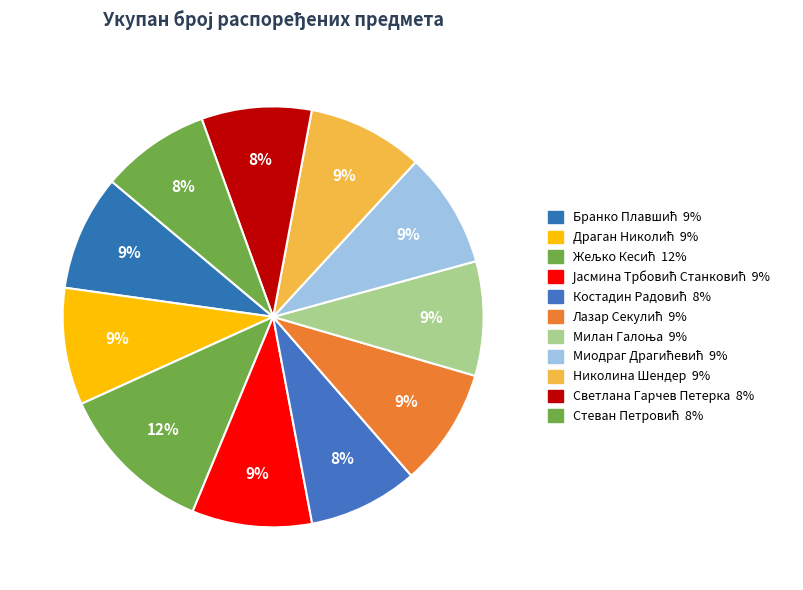

The Лазар Секулић slice represents 22% of the pie. True or false?

False